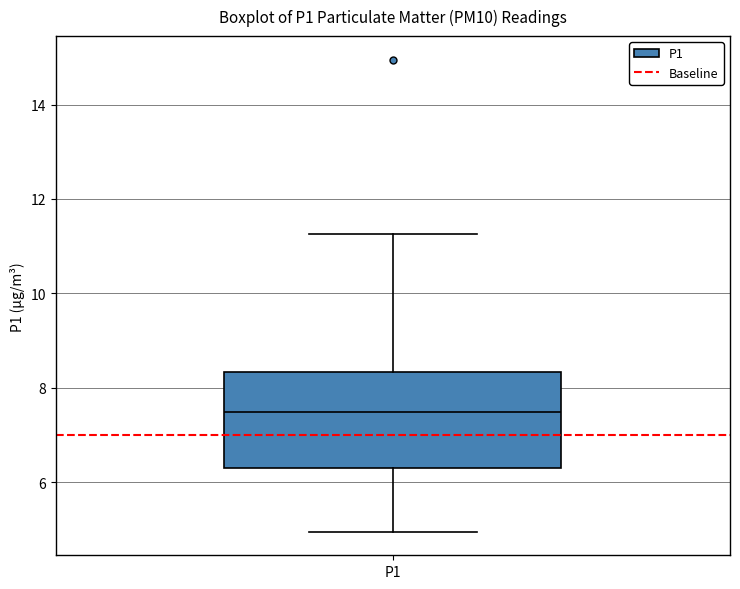

Transcribe this box plot: give where the median line is, the range the box spans, and where the two whiskers end, as read against the y-axis. The values are not printed on the chart, so give them approximately, as read against the axis.

median 7.4, box 6.4 to 8.4, whiskers 5.0 to 11.2